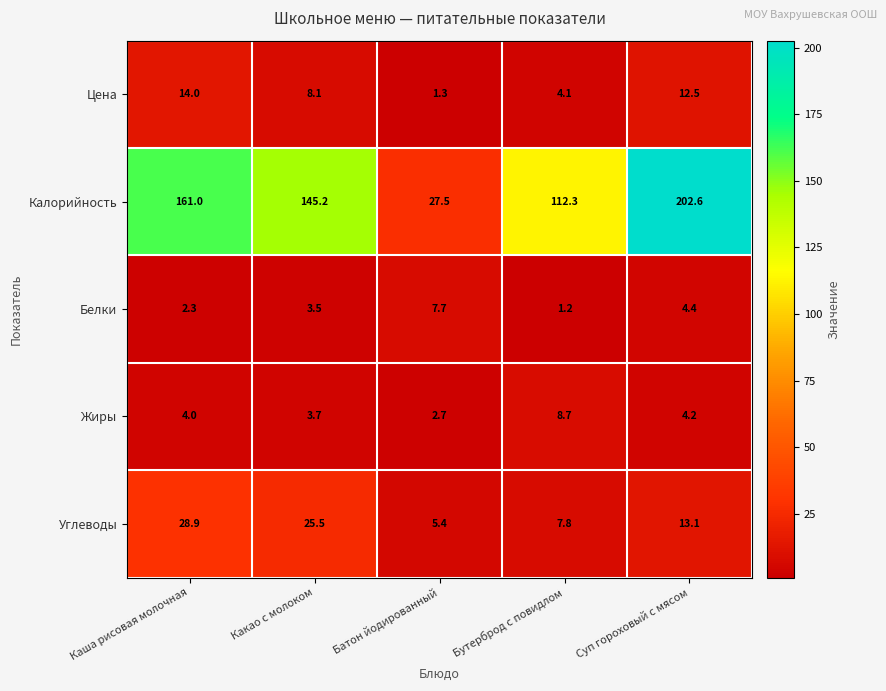

Which category has the lowest value across all series?

Бутерброд с повидлом